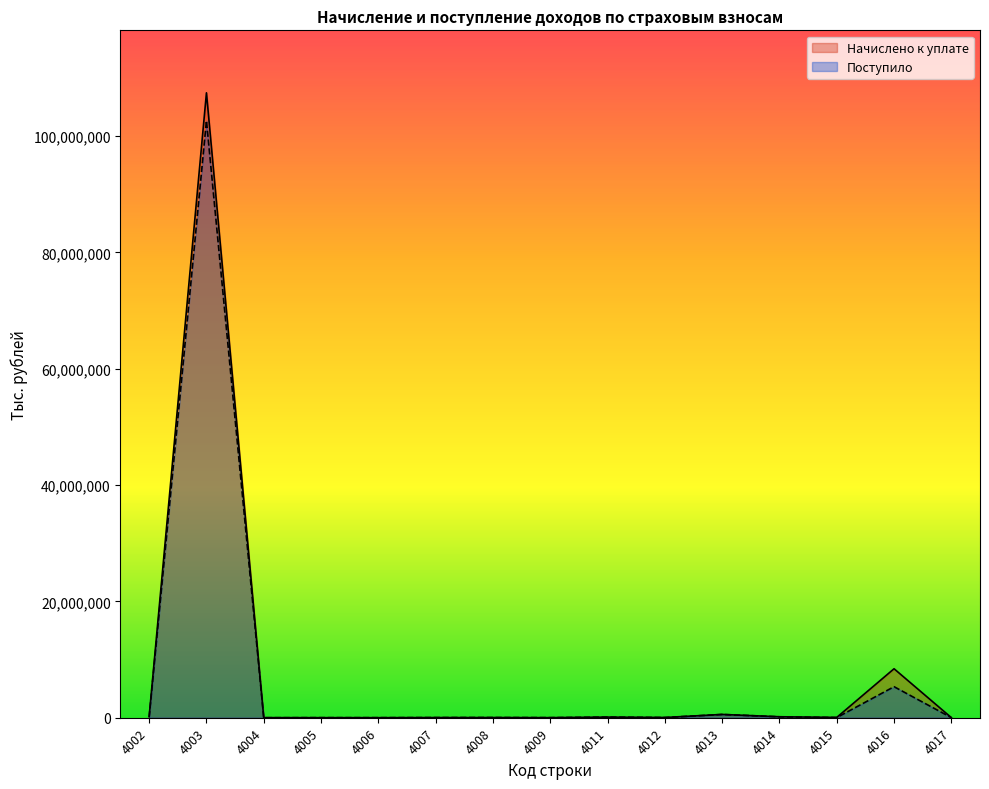

Which series ends up on top after the final intersection of Поступило and Начислено к уплате?

Начислено к уплате